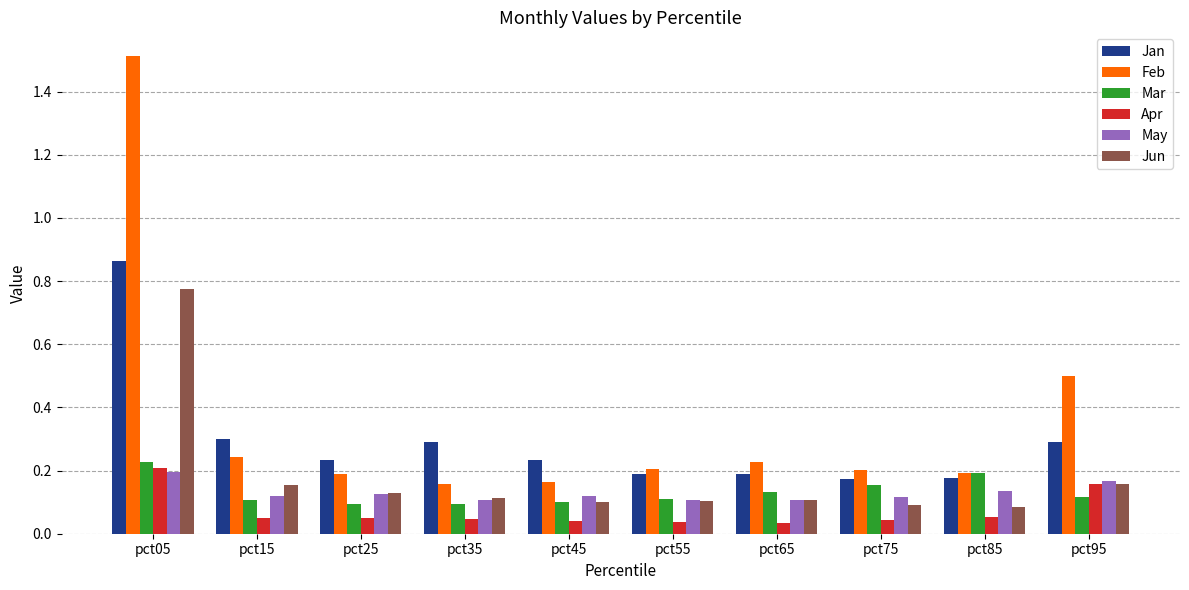

What is the average value of the Jan series?

0.3